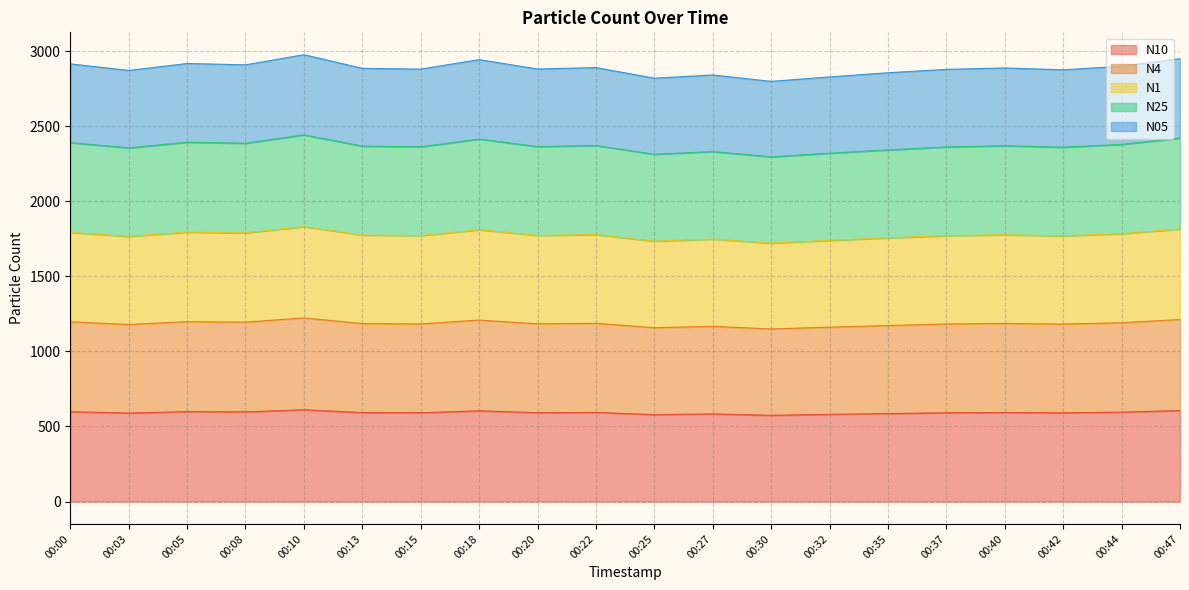

Which series changed the most between 00:10 and 00:15?

N1